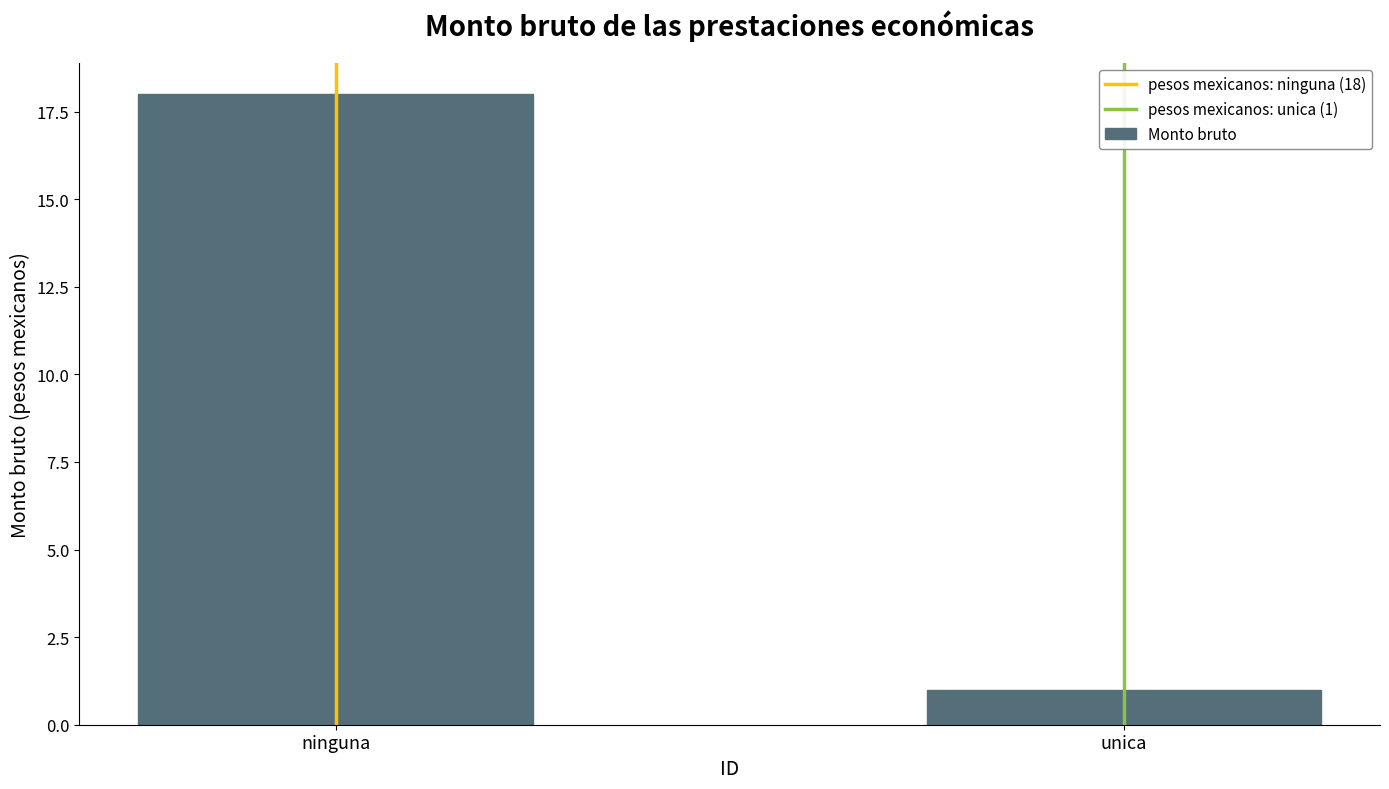

The value at ninguna is 11. True or false?

False